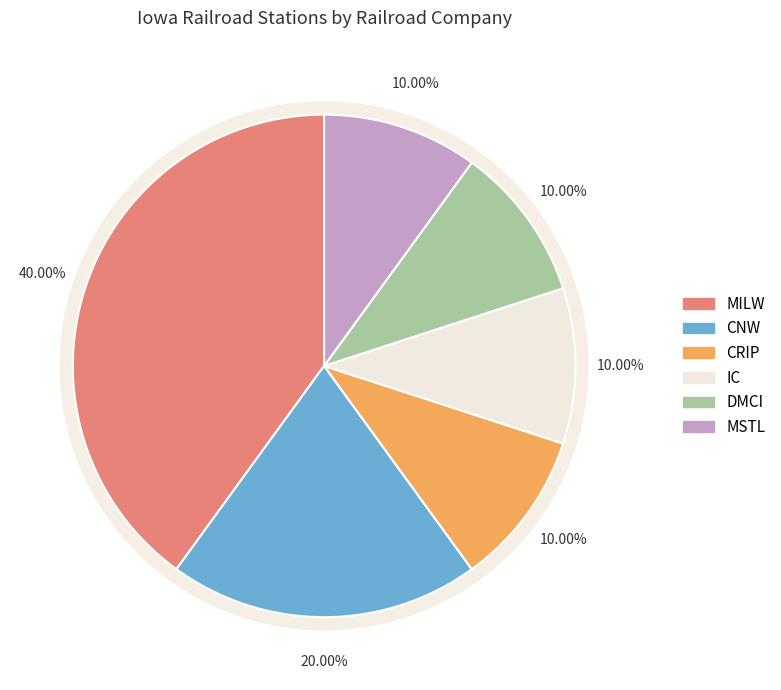

Is there any slice that represents more than half of the pie?

No